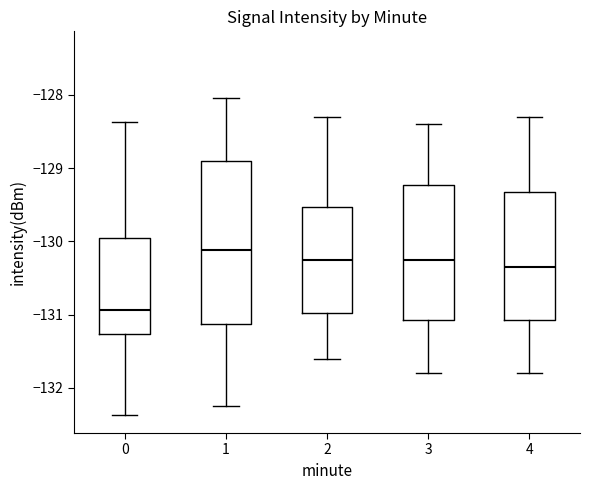

Which box has the lowest median line?

0